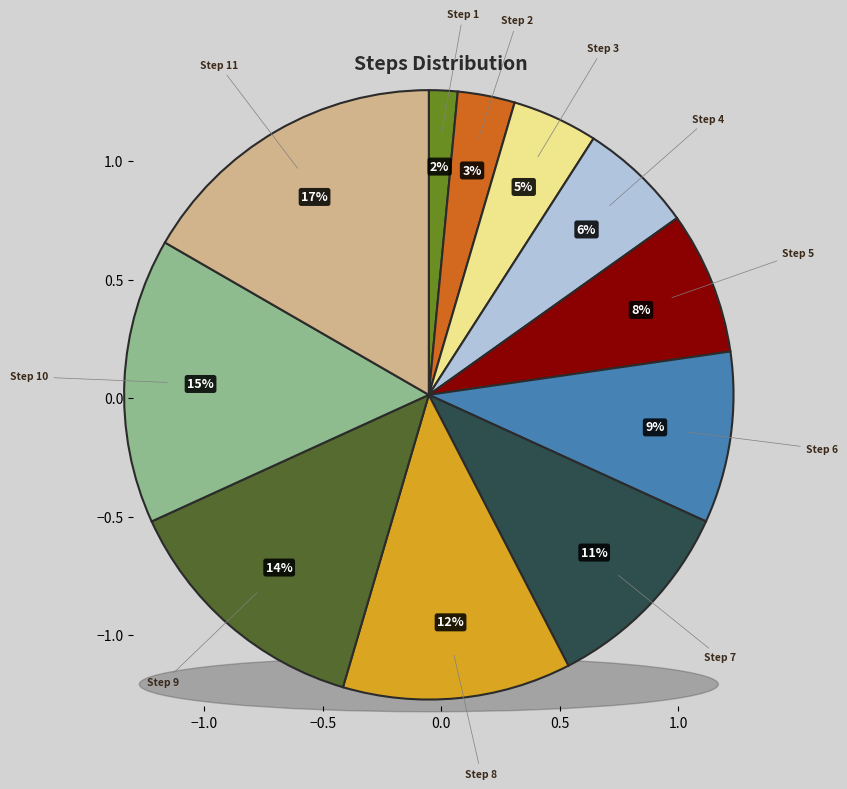

To the nearest percent, what is the difference between the largest and smallest slice percentages?

15%